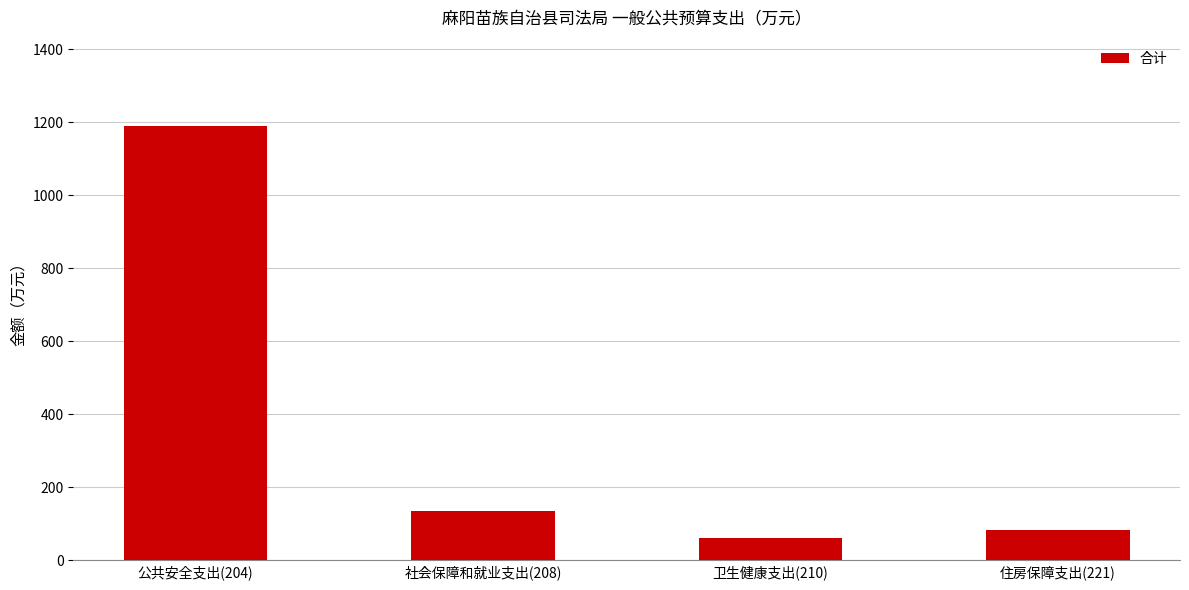

Reading left to right, list all the values displayed in this chart.

1188.4	134.2	60.9	82.6